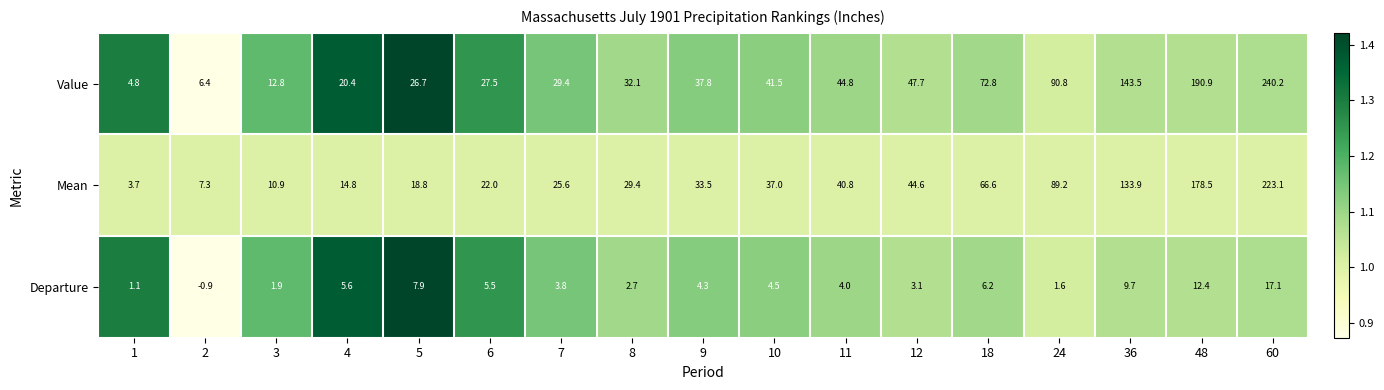

Which label corresponds to the smallest value in the chart?

2